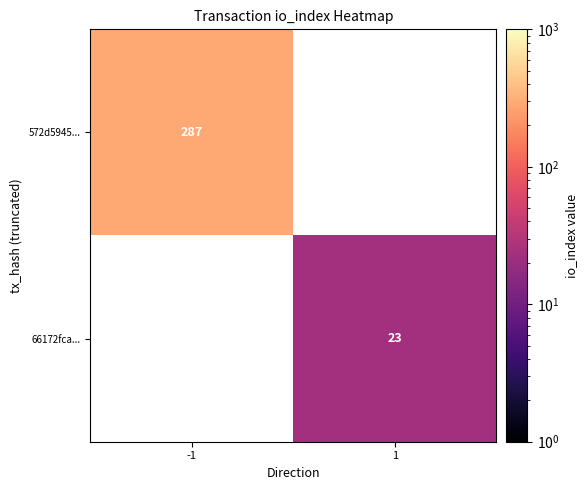

The 66172fca... series shows 23 at 1. True or false?

True